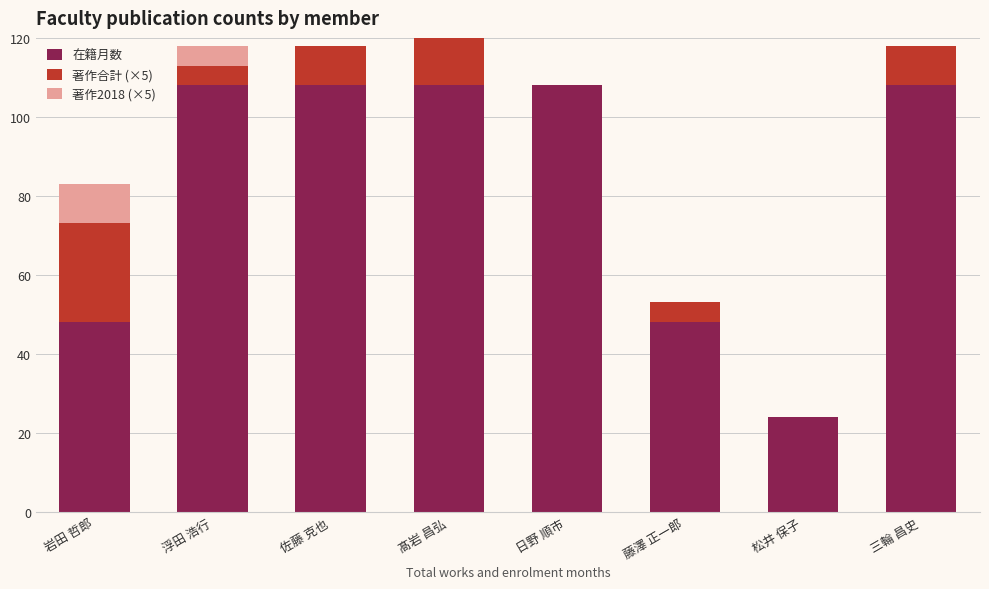

Reading right to left, list all the values displayed in this chart.

在籍月数: 108	24	48	108	108	108	108	48
著作合計 (×5): 10	0	5	0	40	10	5	25
著作2018 (×5): 0	0	0	0	0	0	5	10